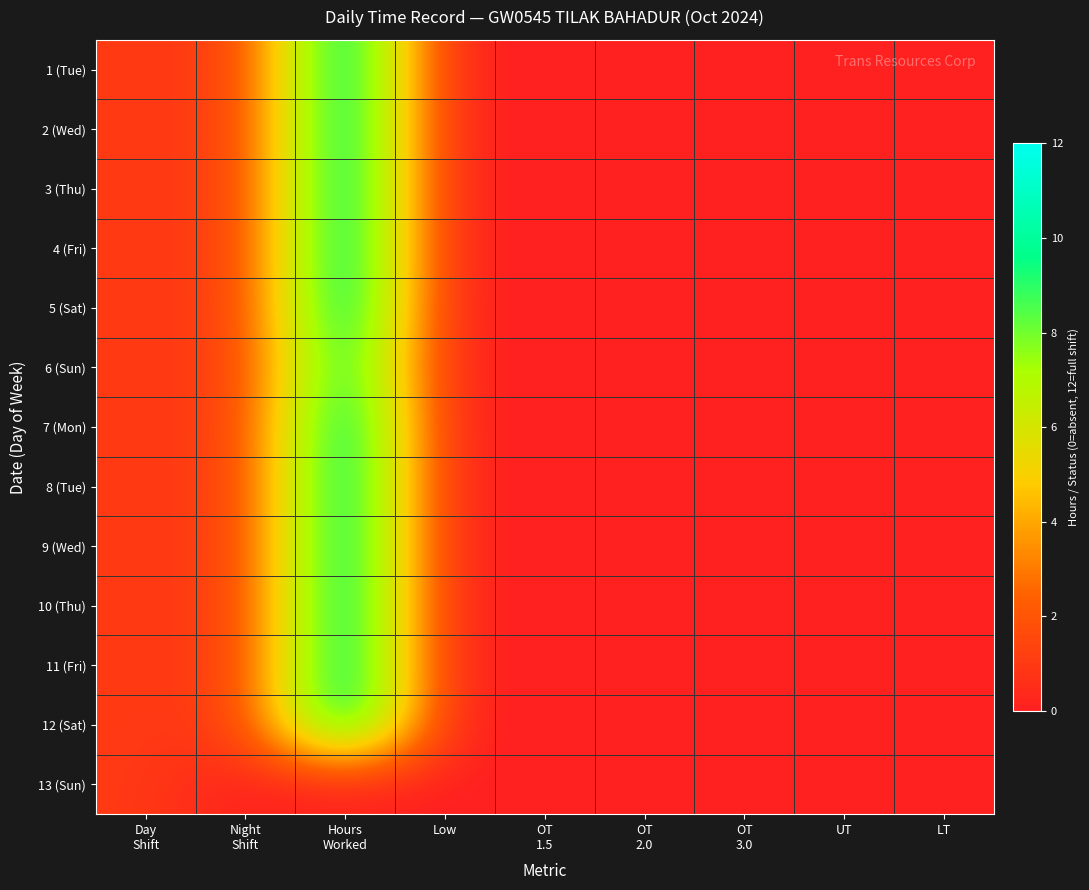

At which category is the sum across all series the highest?

Hours
Worked